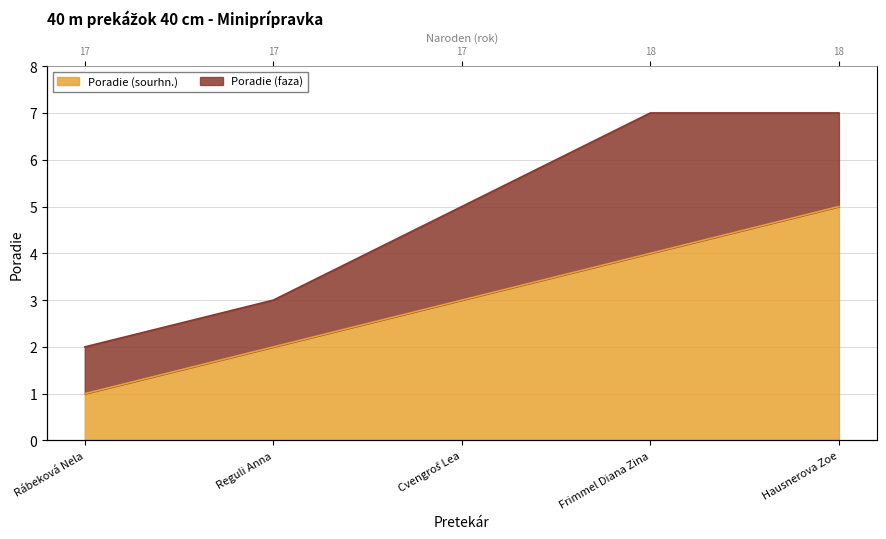

How many data points are less than 3?

2